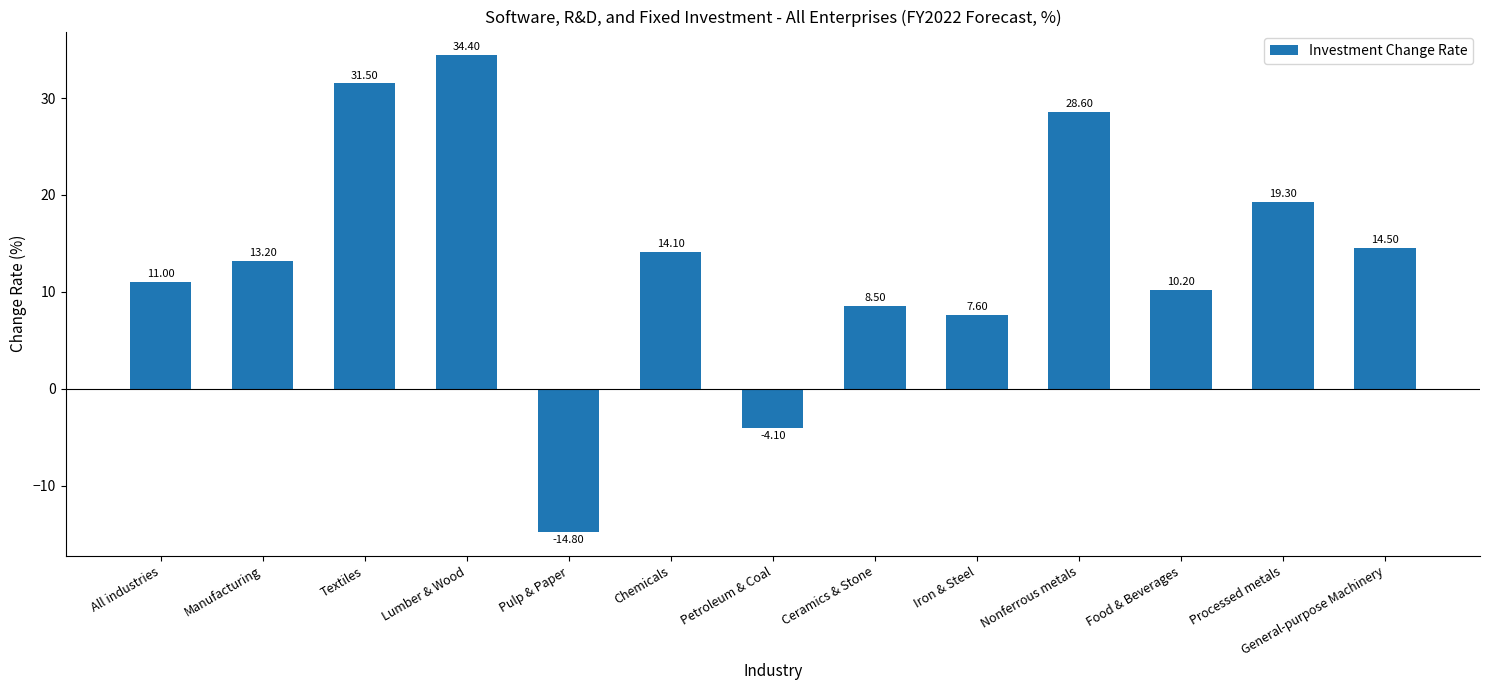

What is the value of the 4th bar from the left?

34.4